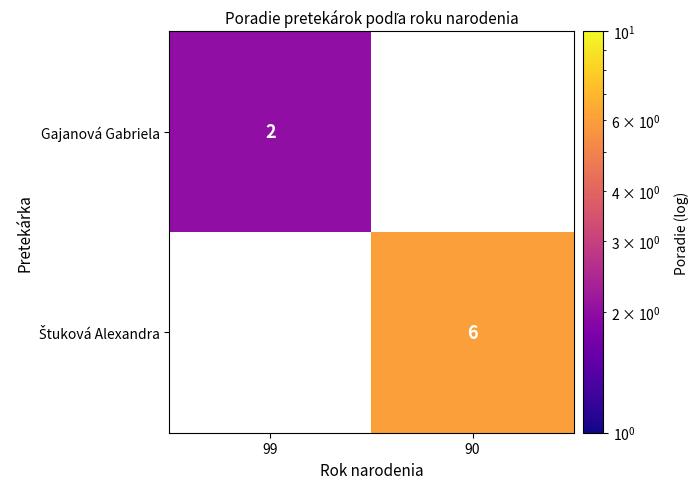

Is it true that Gajanová Gabriela equals 3 at 99?

False